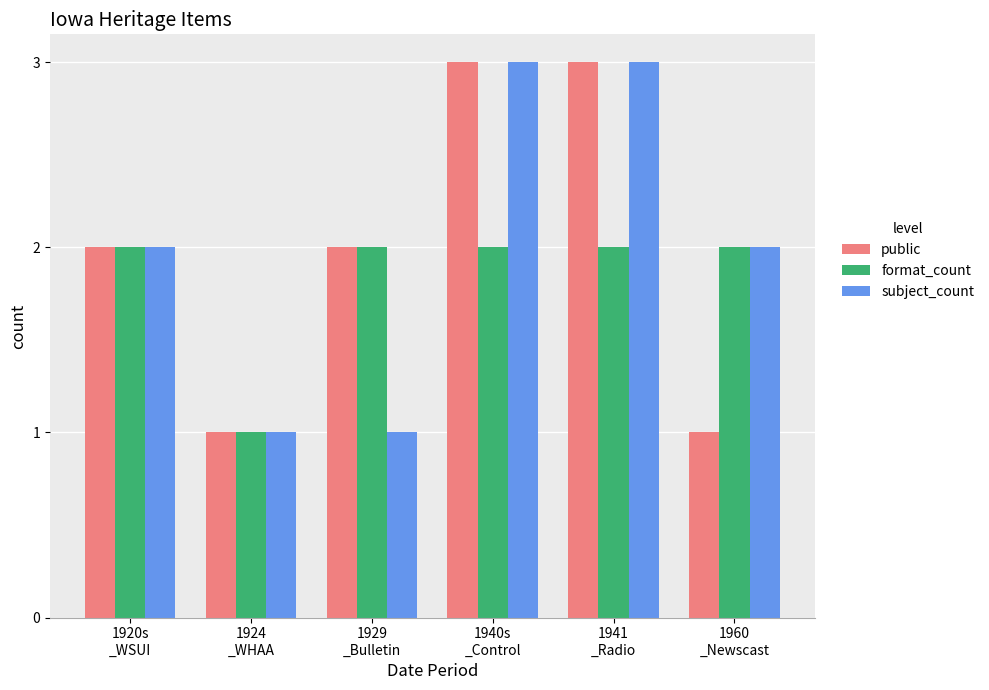

How many distinct data groups are displayed?

3